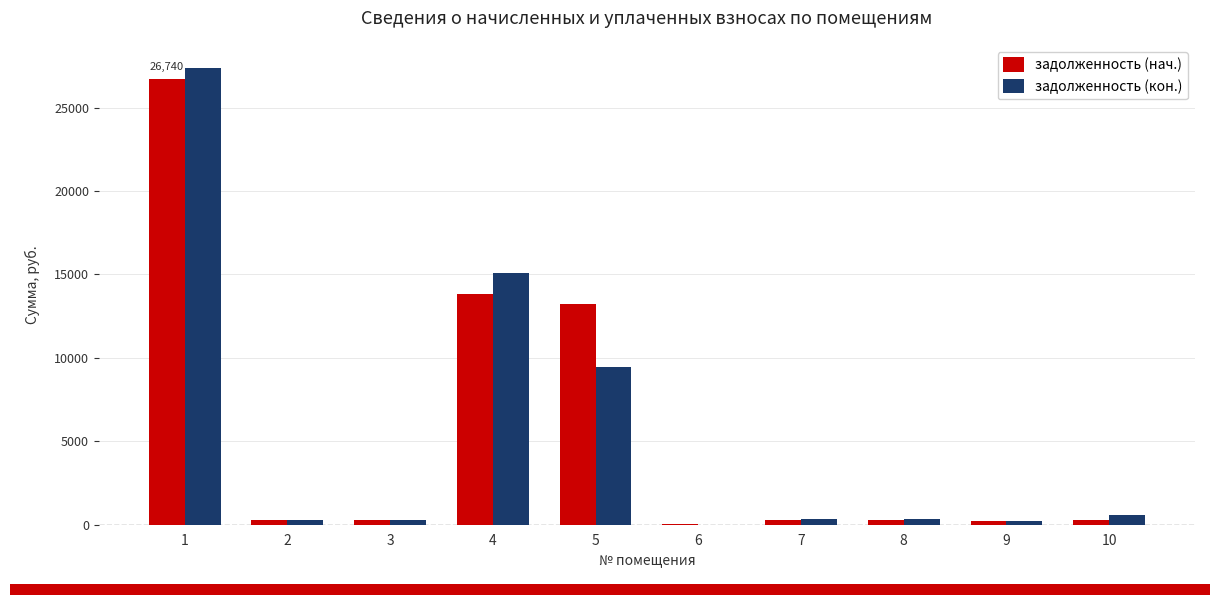

Which series has the largest range (max minus min)?

задолженность (кон.)